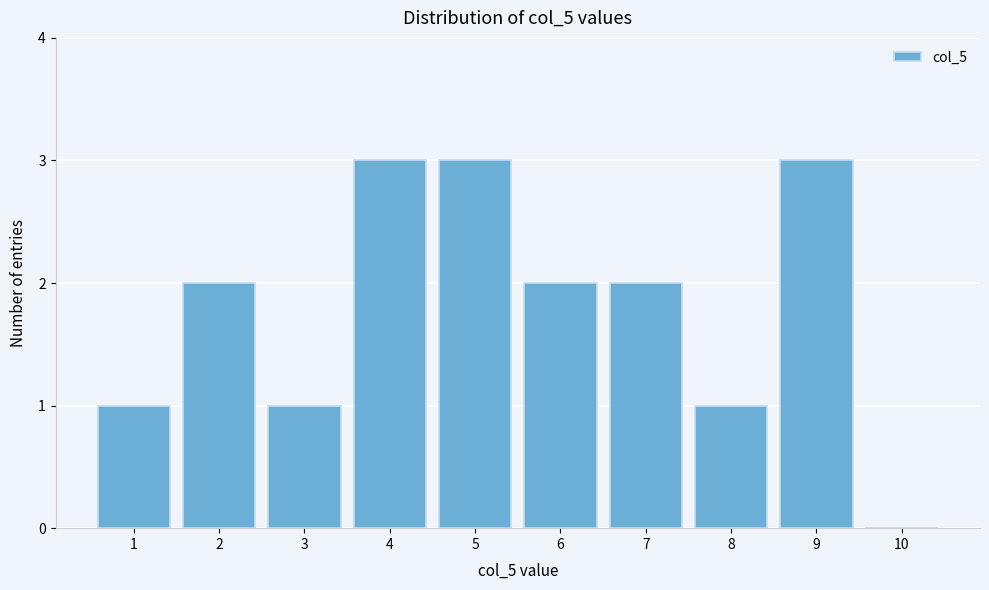

Reading left to right, transcribe this chart: for each bar, give the range it covers on the x-axis and its height. The values are not printed on the chart, so give them approximately, as read against the axis.

0.5 to 1.5: 1
1.5 to 2.5: 2
2.5 to 3.5: 1
3.5 to 4.5: 3
4.5 to 5.5: 3
5.5 to 6.5: 2
6.5 to 7.5: 2
7.5 to 8.5: 1
8.5 to 9.5: 3
9.5 to 10.5: 0